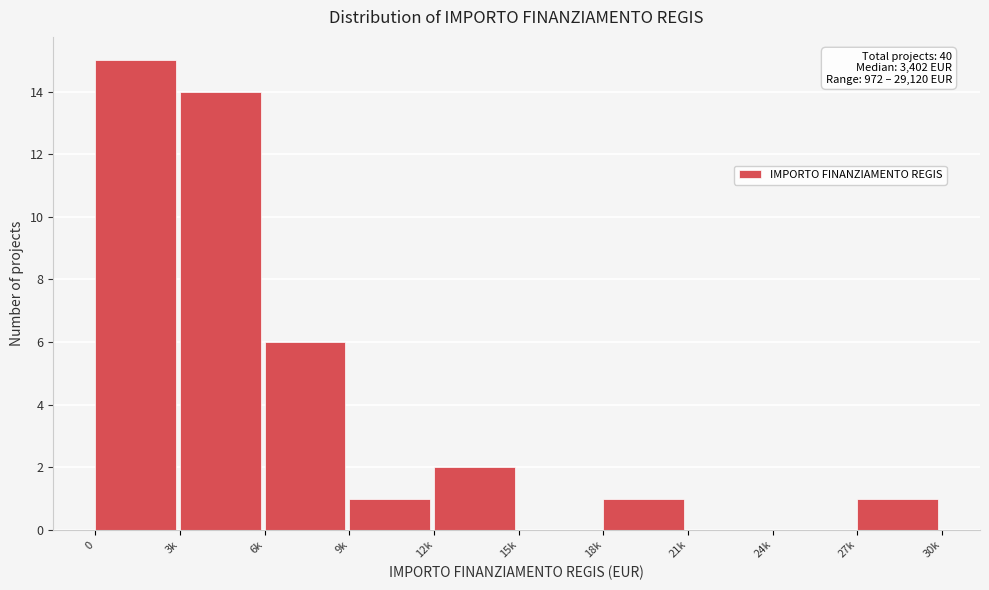

Reading left to right, extract all data points from this chart.

0=15	3k=14	6k=6	9k=1	12k=2	15k=0	18k=1	21k=0	24k=0	27k=1